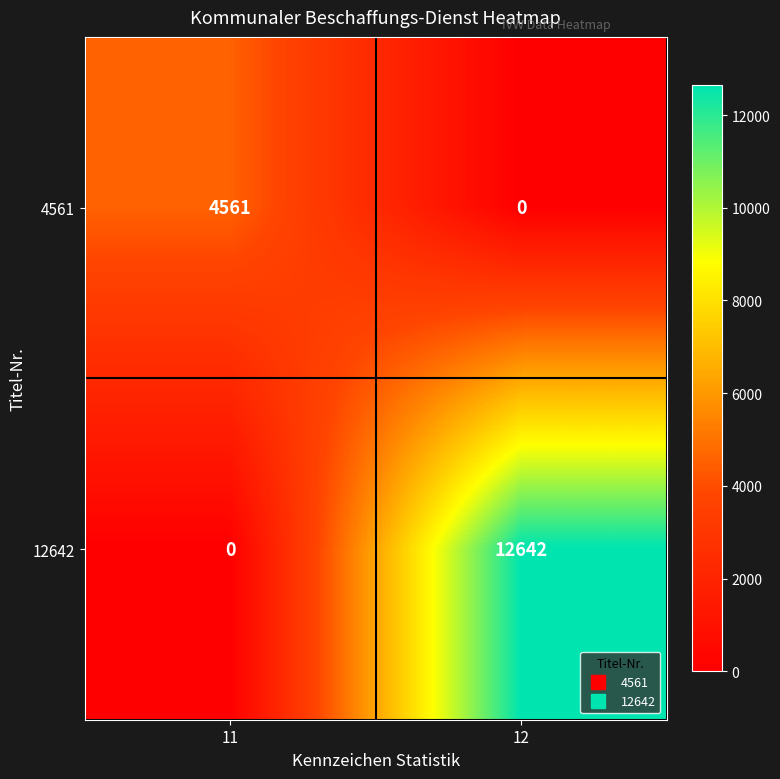

What is the sum of all 12642 values?

12642